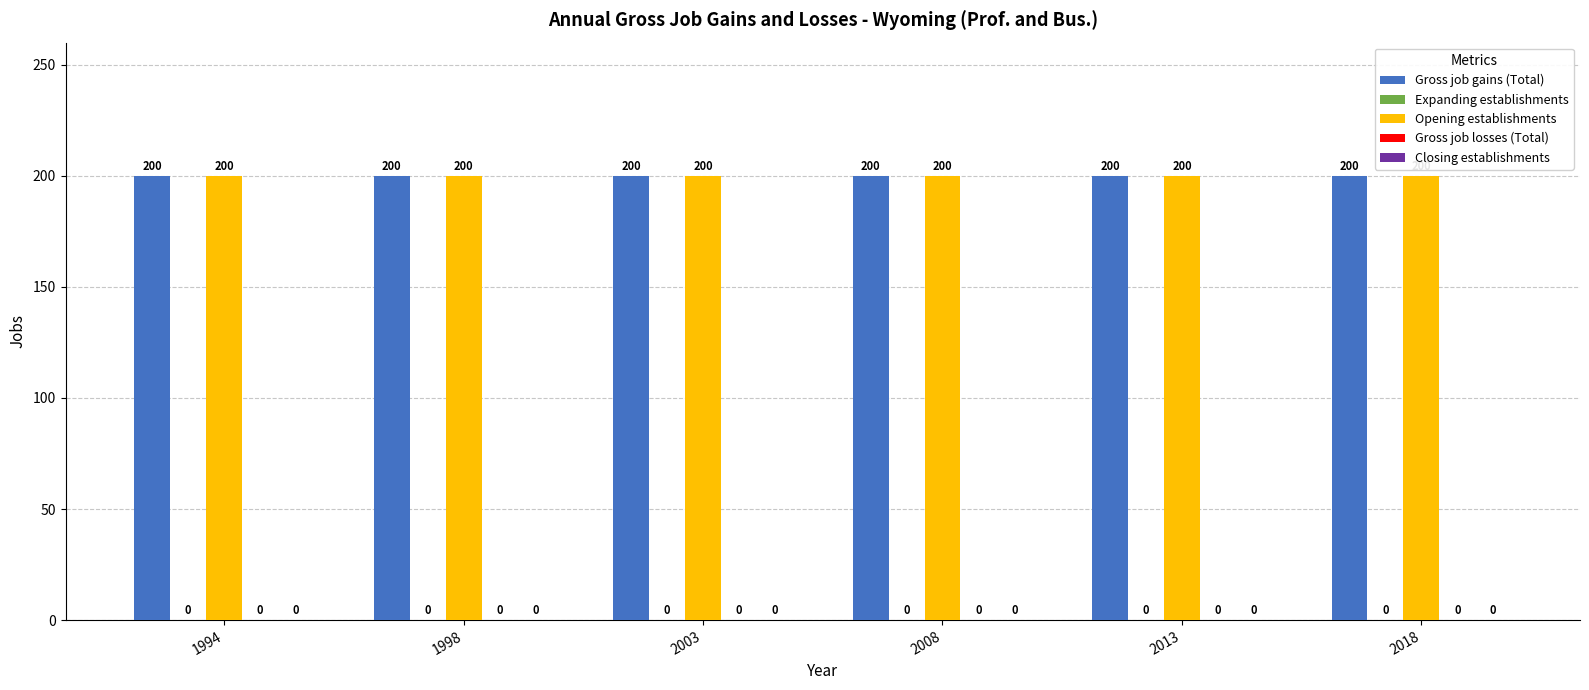

List the series in order of their peak value, lowest first.

Expanding establishments, Gross job losses (Total), Closing establishments, Gross job gains (Total), Opening establishments